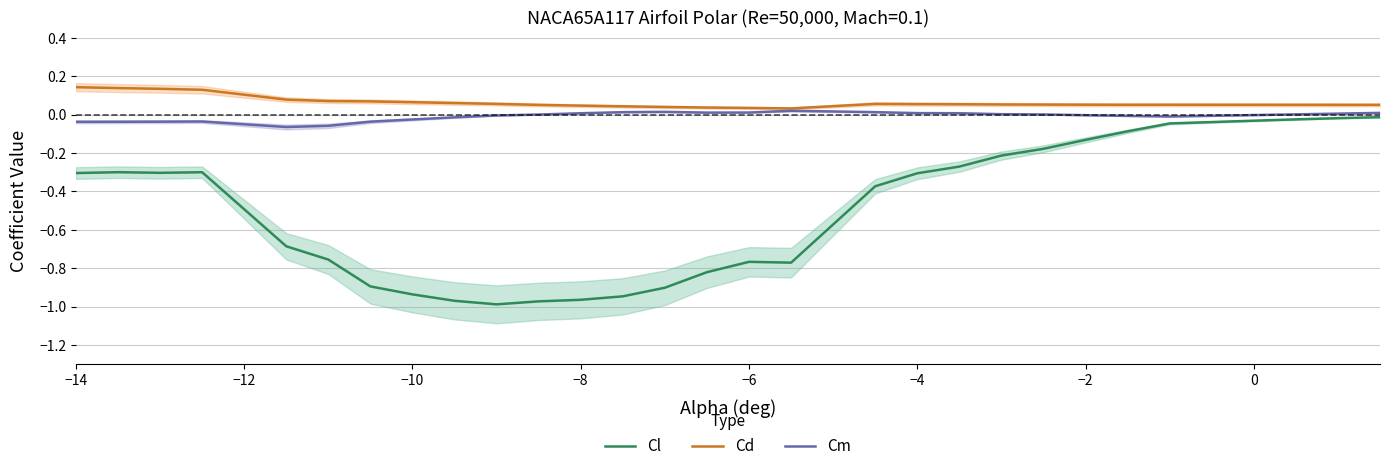

At how many categories does at least one series exceed 0?

30